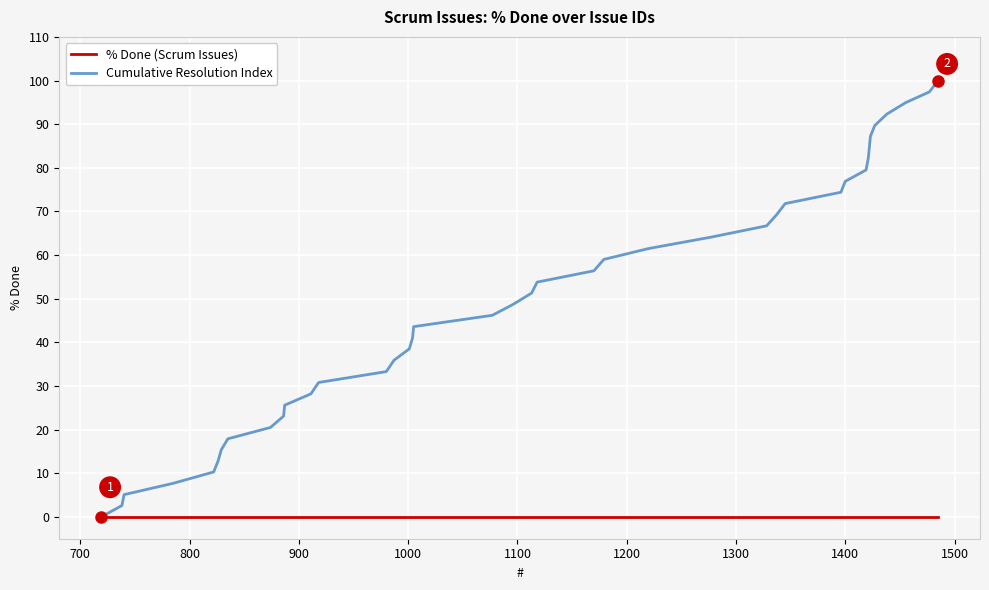

List the series in order of their peak value, highest first.

Cumulative Resolution Index, % Done (Scrum Issues)